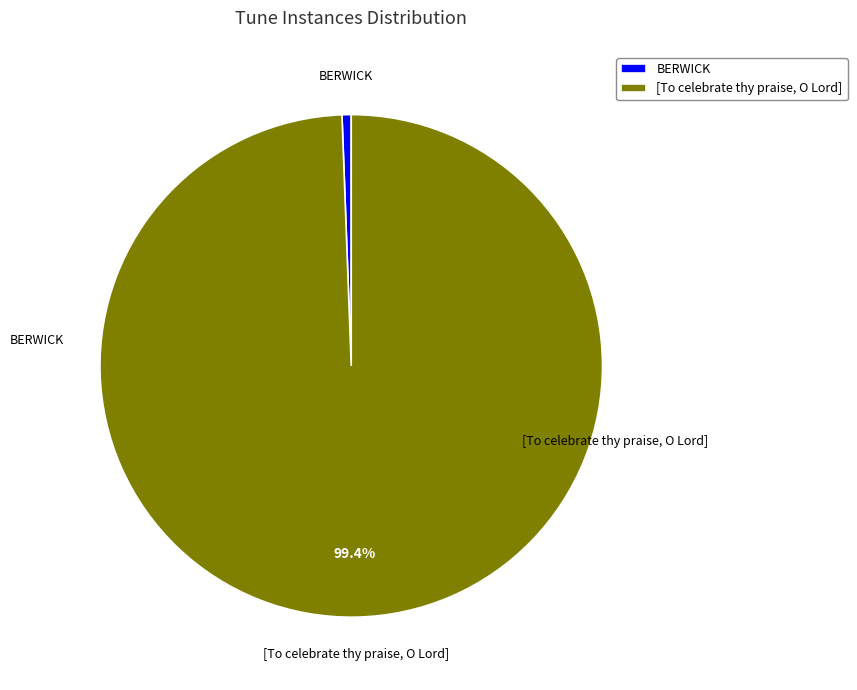

What is the smallest slice in the pie chart?

BERWICK